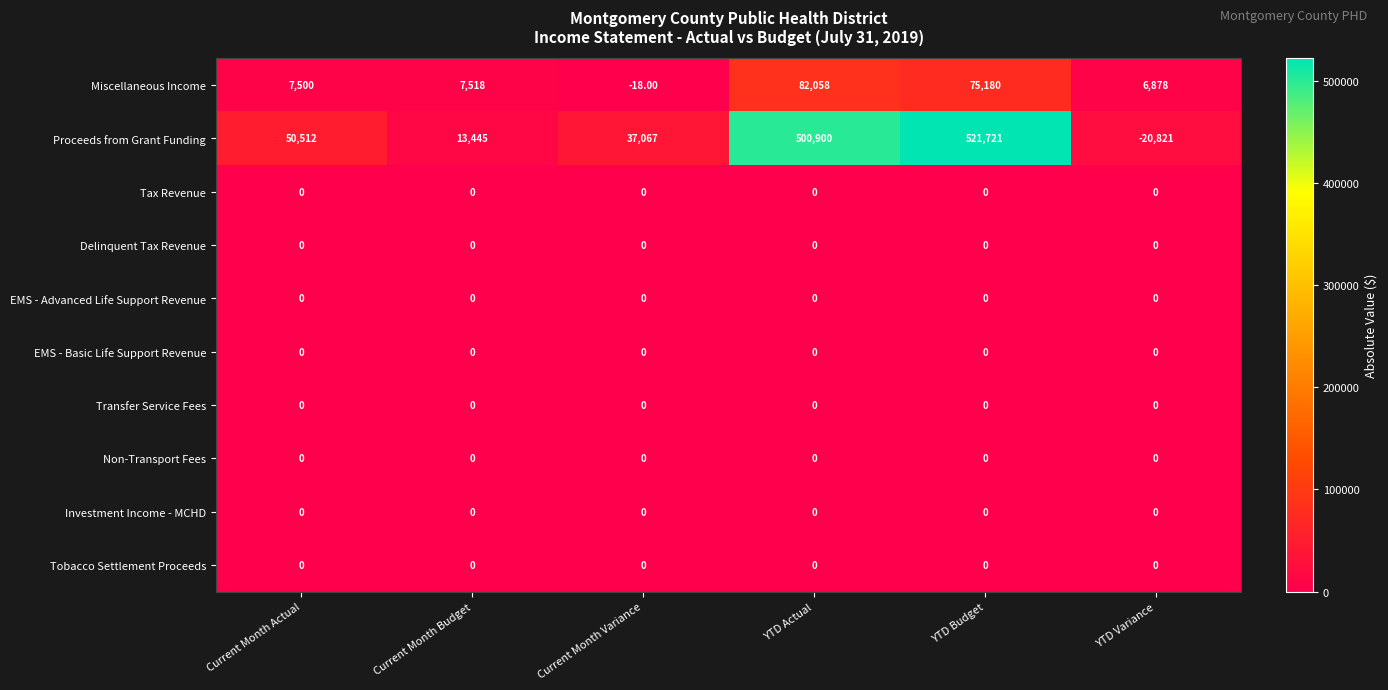

Which series has the largest total across all categories?

Proceeds from Grant Funding